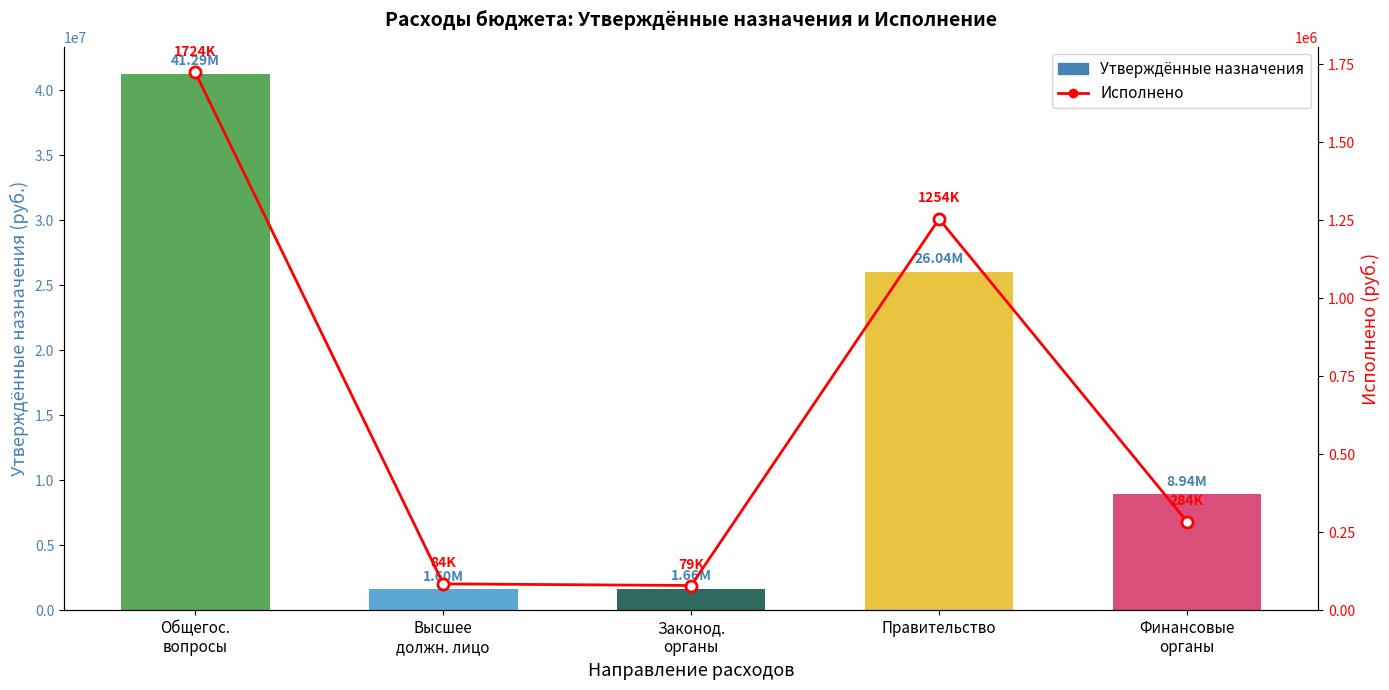

At how many categories does at least one series exceed 28793186?

1